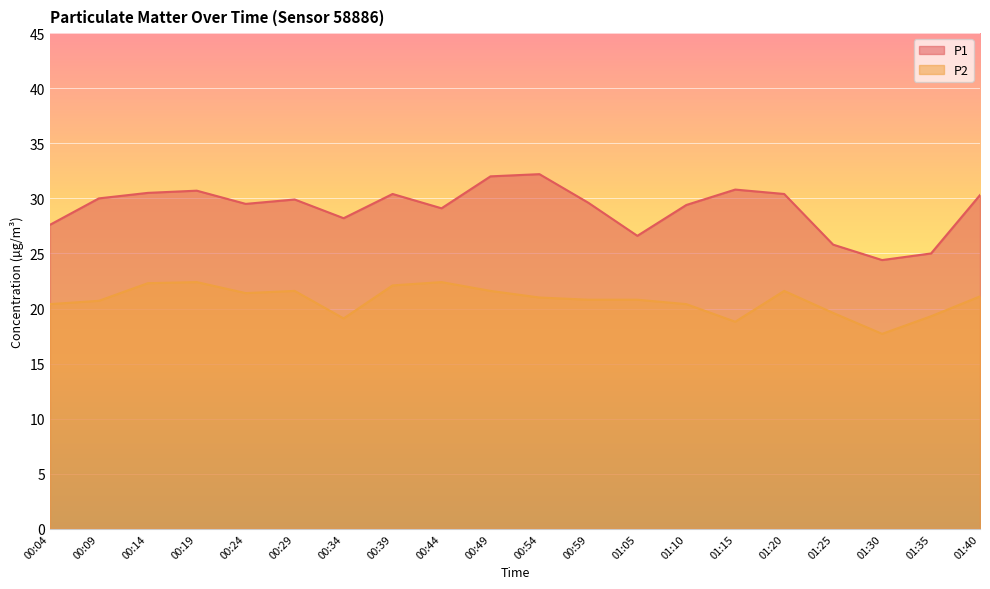

What is the average value of the P1 series?

29.1